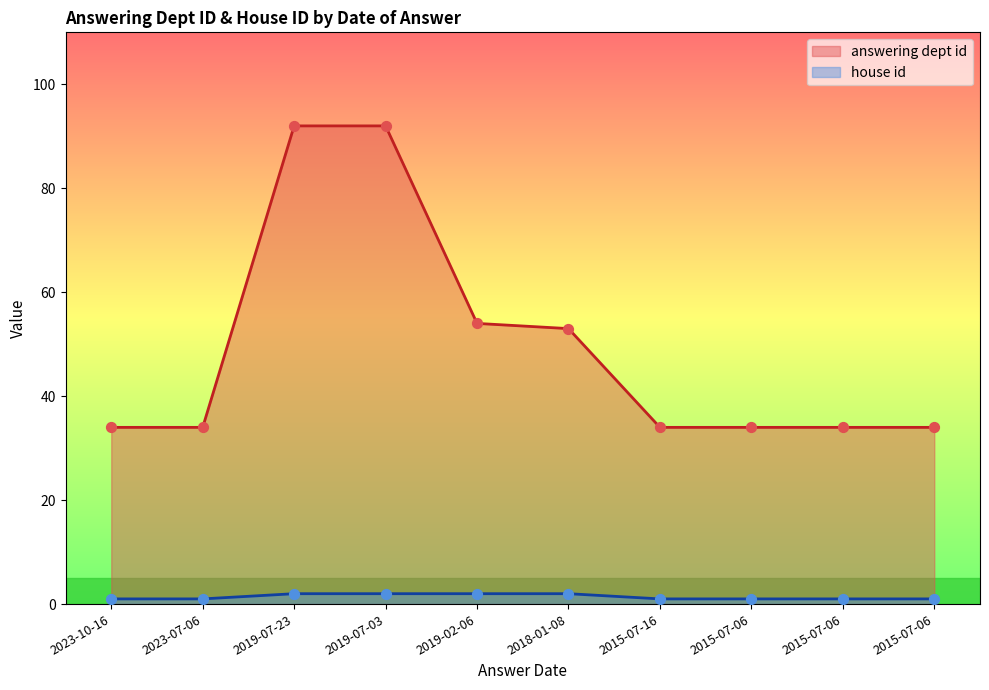

Is the value of house id at 2023-10-16 greater than the value of answering dept id at 2023-07-06?

No